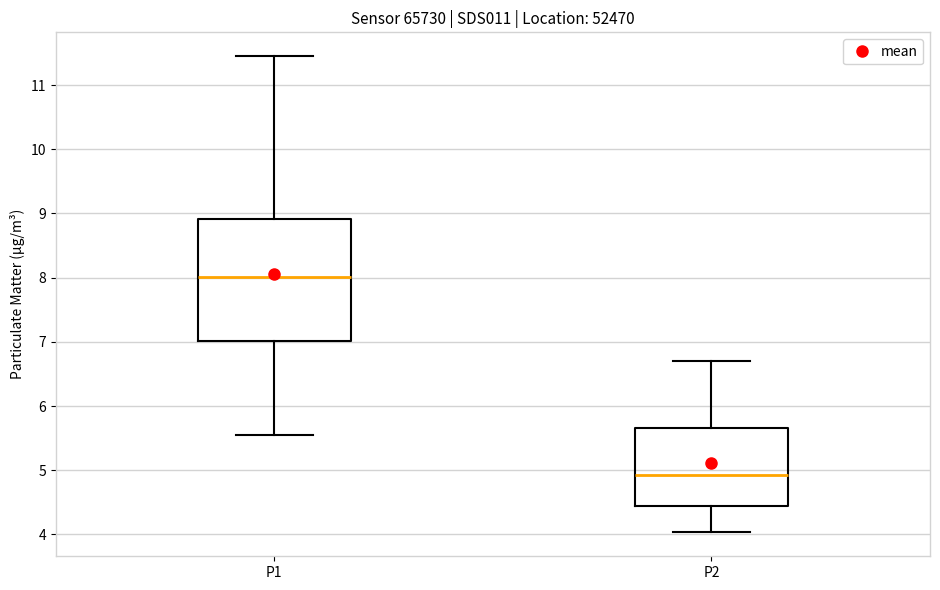

Which box's median line is the highest?

P1